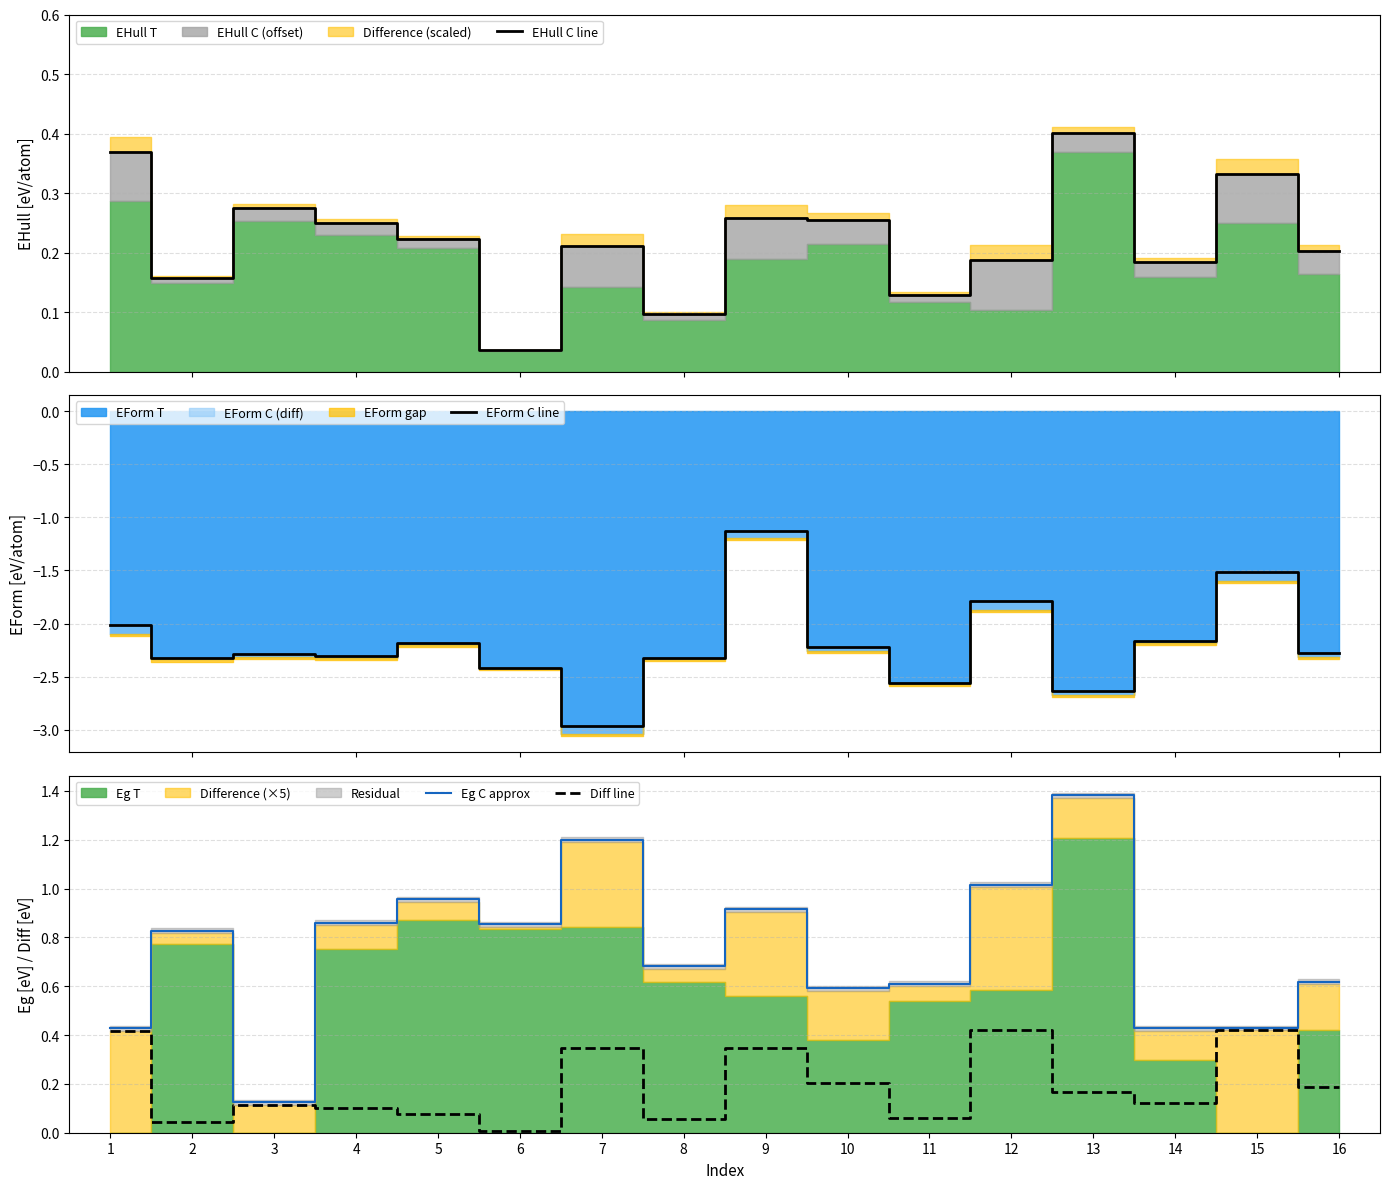

What is the difference between the EForm C line values at 6 and 1?

0.4